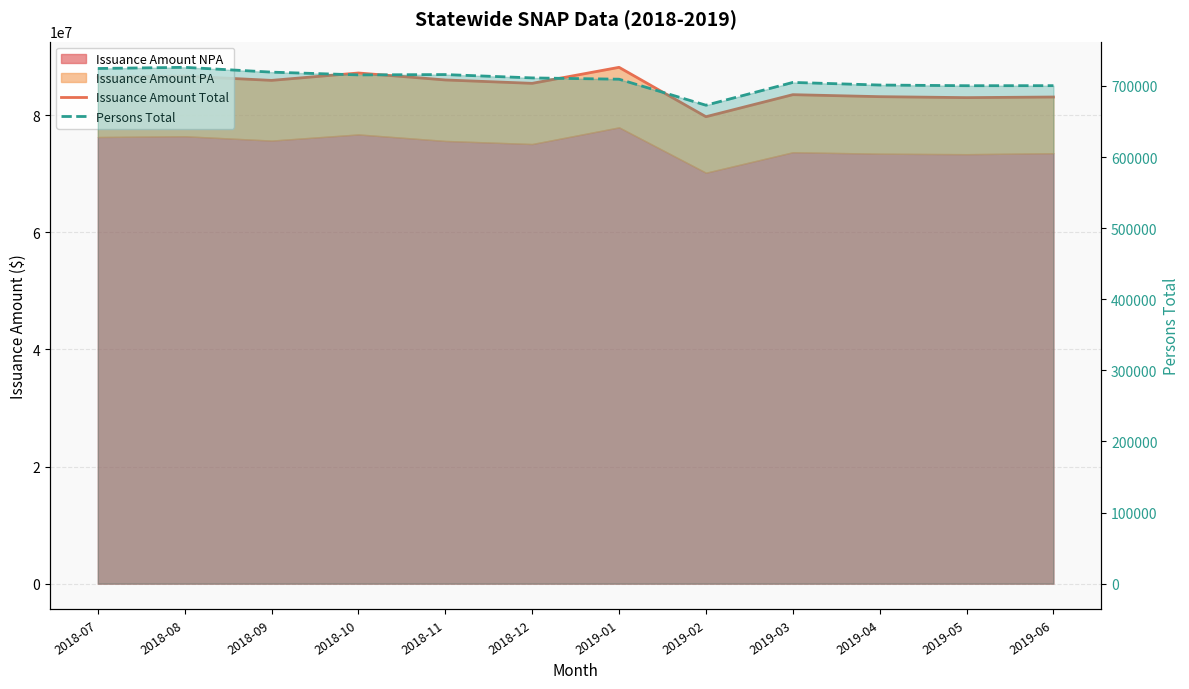

Reading right to left, list all the values displayed in this chart.

Issuance Amount Total: 2019-06=83090935.8	2019-05=82984308.5	2019-04=83149226.2	2019-03=83490719.6	2019-02=79727672.0	2019-01=88159285.3	2018-12=85425305.4	2018-11=86002382.3	2018-10=87191542.6	2018-09=85931413.6	2018-08=86658811.5	2018-07=86493318.7
Persons Total: 2019-06=700418.0	2019-05=700353.0	2019-04=701304.0	2019-03=704973.0	2019-02=672913.0	2019-01=709491.0	2018-12=711323.0	2018-11=716022.0	2018-10=715559.0	2018-09=719439.0	2018-08=726202.0	2018-07=724575.0